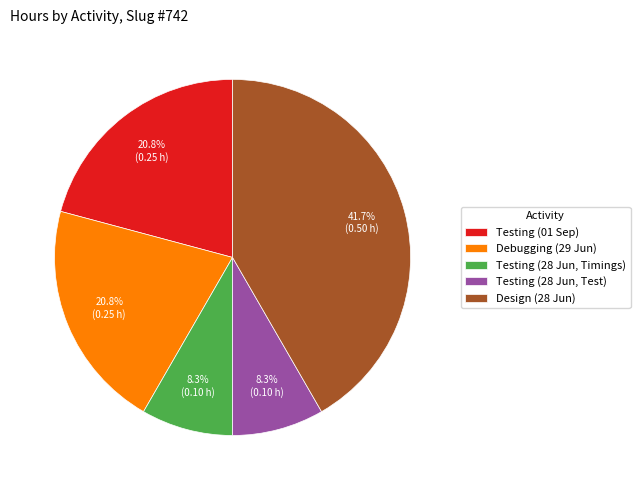

Do Design (28 Jun) and Debugging (29 Jun) together represent more than half of the pie?

Yes